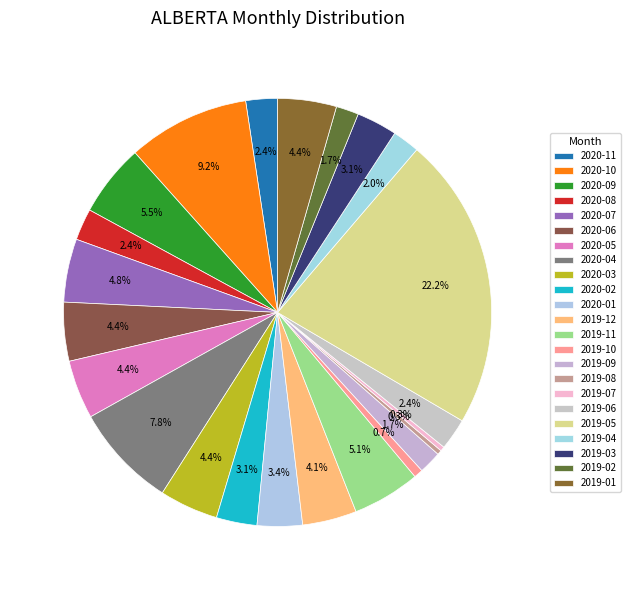

Which has a higher value, 2019-01 or 2020-01?

2019-01